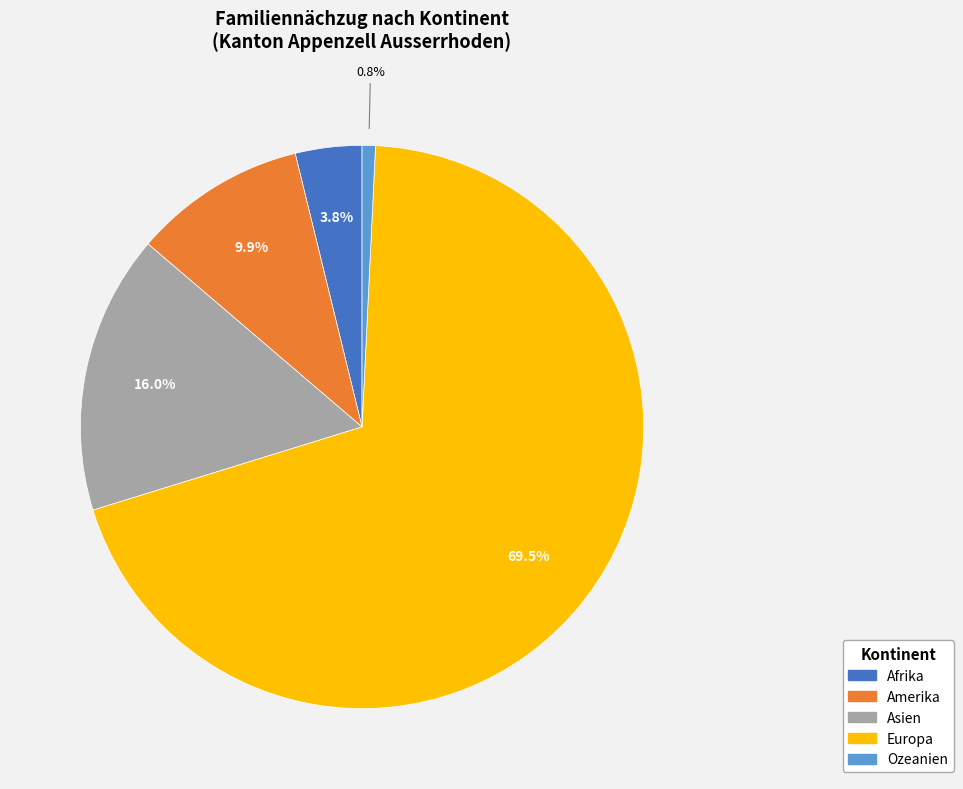

Is it true that Asien is 16% of the pie?

True